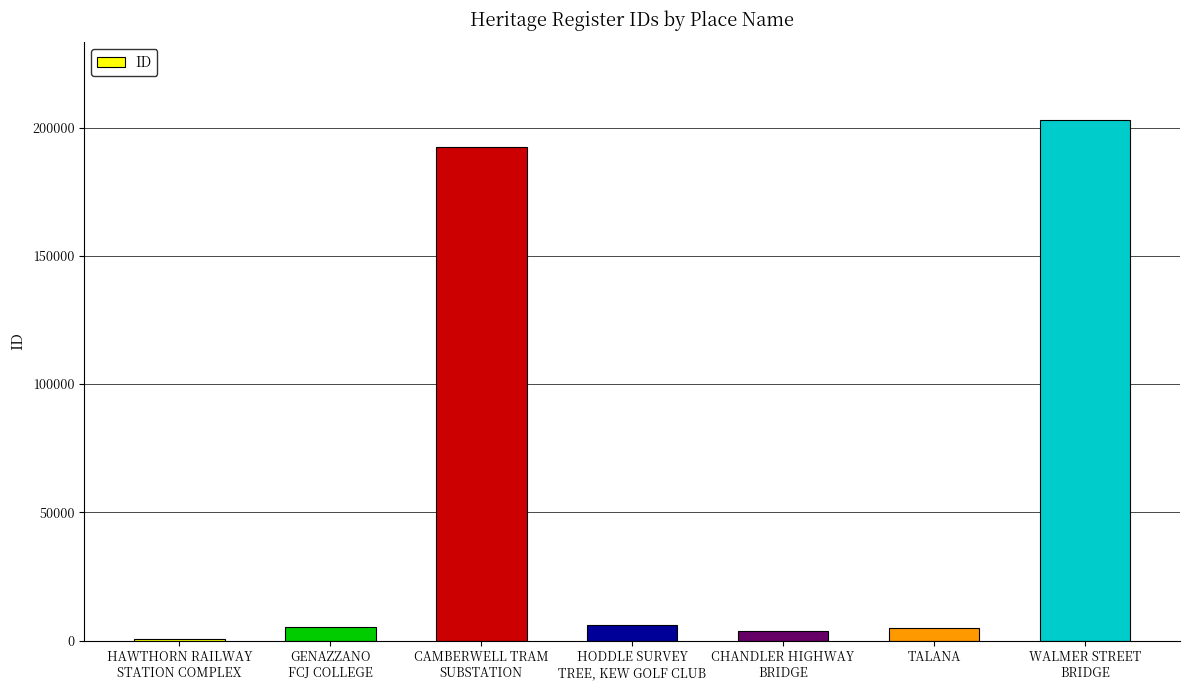

At which label is the value closest to 101705?

CAMBERWELL TRAM
SUBSTATION